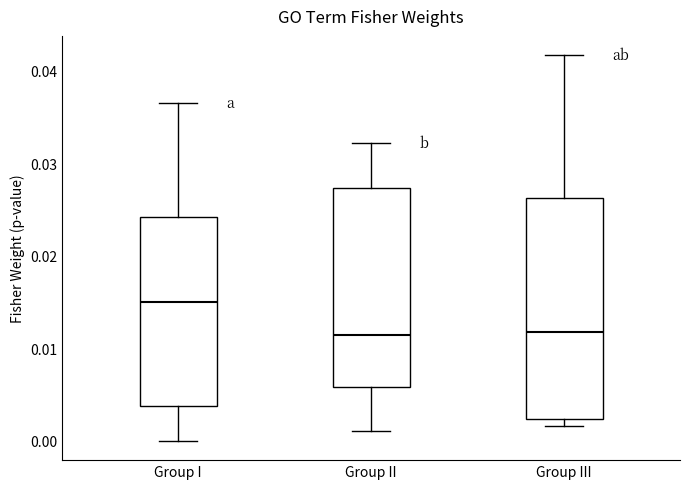

Which box has the highest median line?

Group I